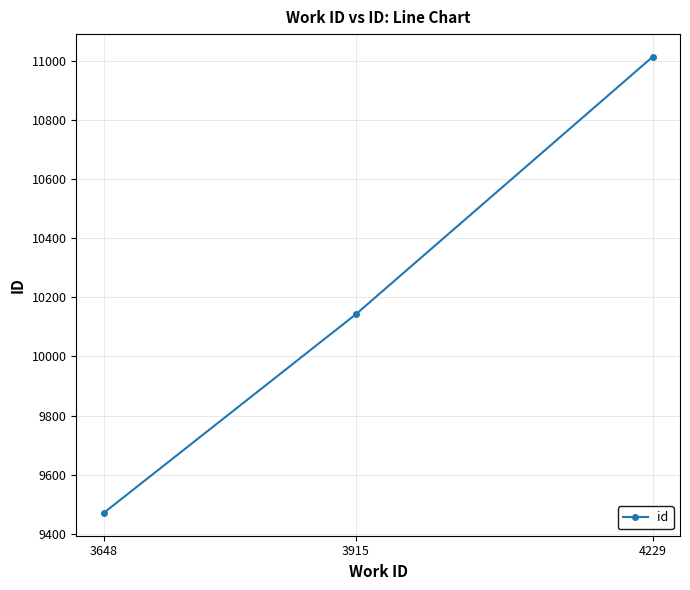

What value does the data have at 4229?

11013